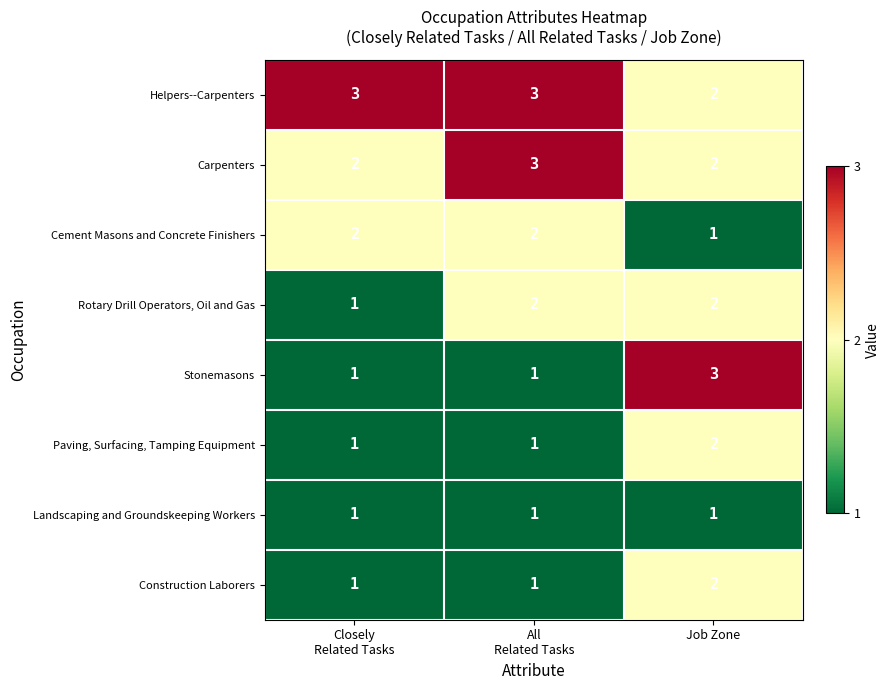

Reading left to right, what are all the values shown in this chart?

Helpers--Carpenters: 3	3	2
Carpenters: 2	3	2
Cement Masons and Concrete Finishers: 2	2	1
Rotary Drill Operators, Oil and Gas: 1	2	2
Stonemasons: 1	1	3
Paving, Surfacing, Tamping Equipment: 1	1	2
Landscaping and Groundskeeping Workers: 1	1	1
Construction Laborers: 1	1	2